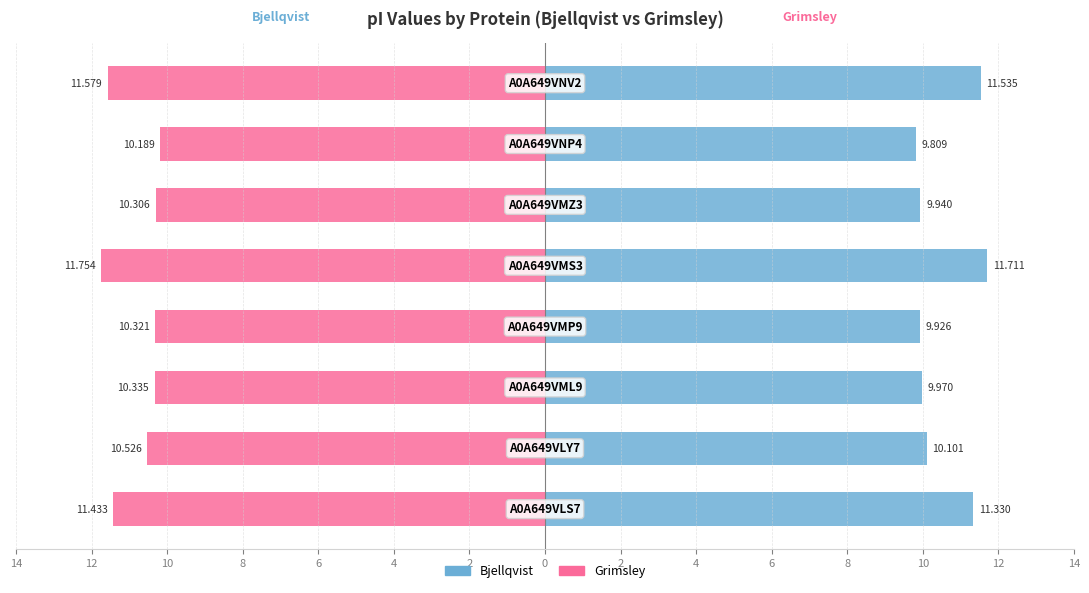

Count the Bjellqvist values in the range 9 to 11.

5